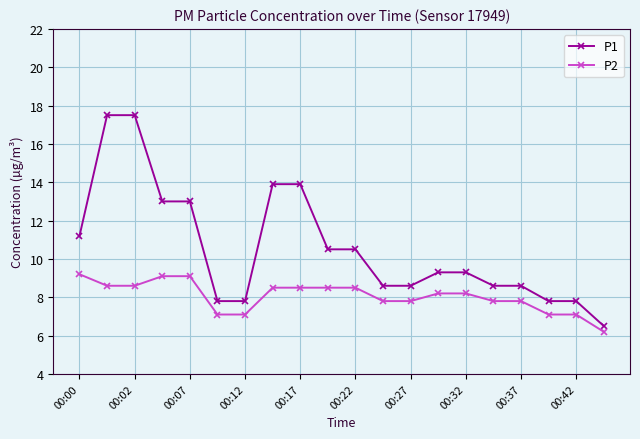

True or false: P1 and P2 cross at least once.

False